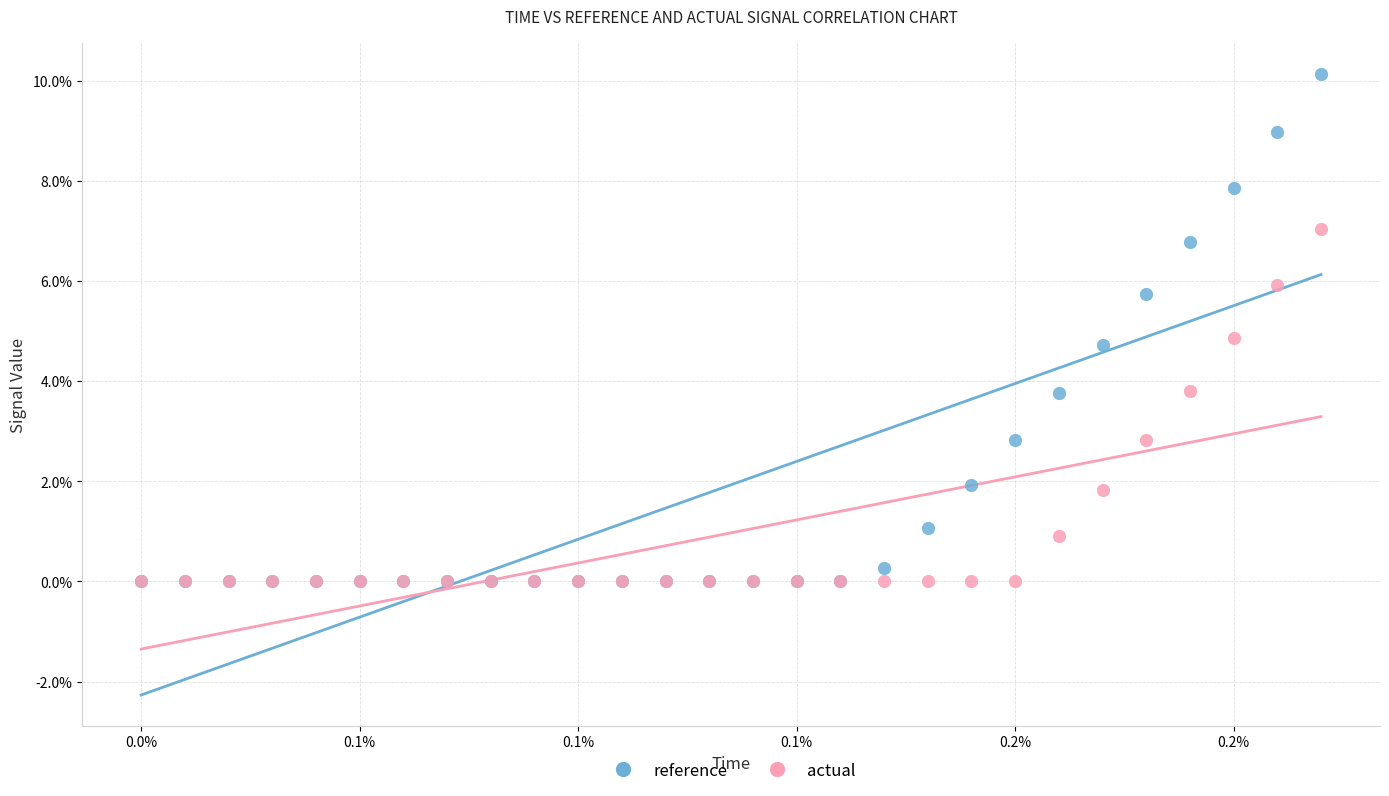

Which series has the widest spread of Y values?

reference